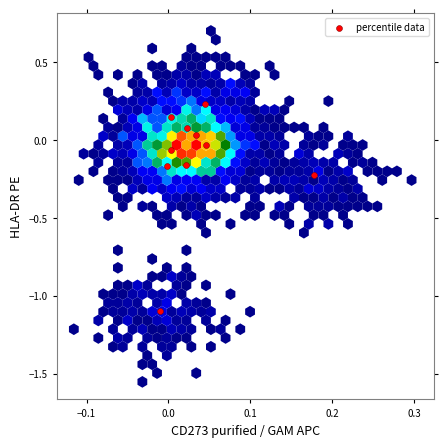

What is the range of Y values (max minus min)?

1.3